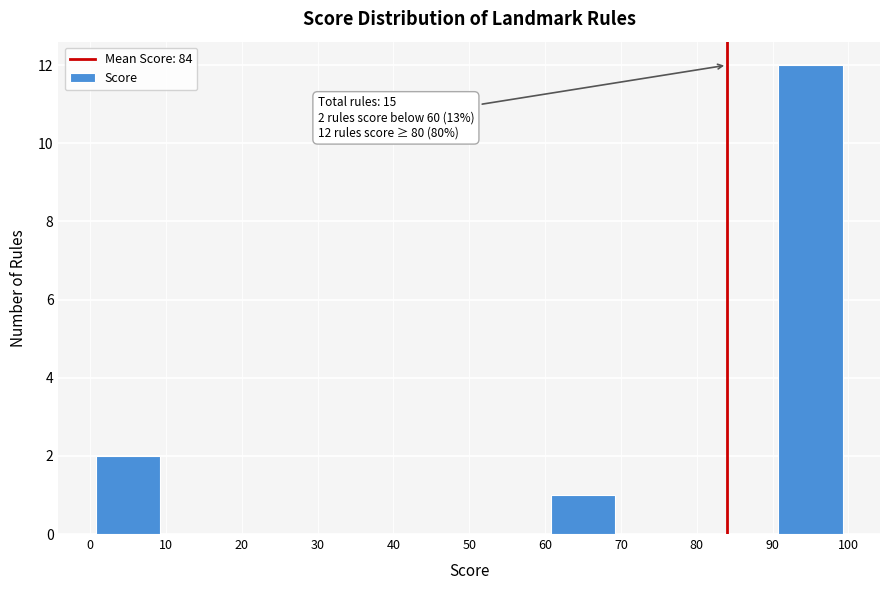

Which range on the x-axis has the tallest bar?

90 to 100